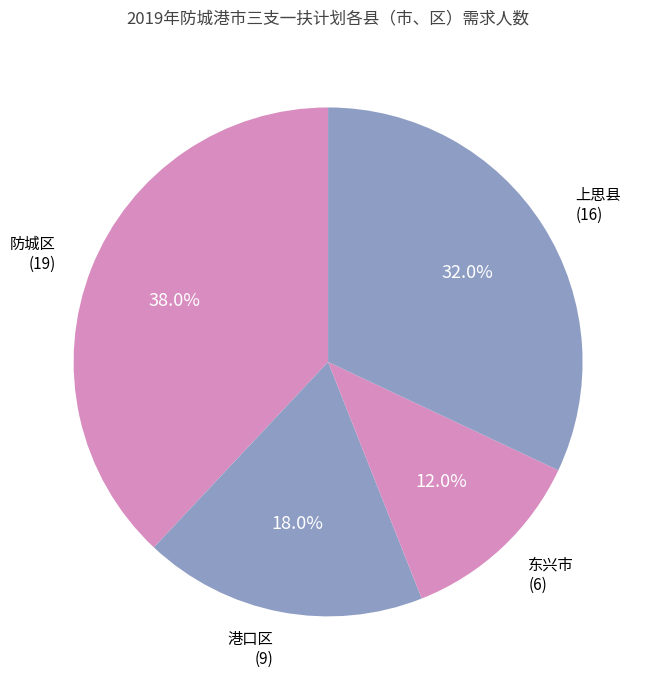

What is the largest slice in the pie chart?

防城区